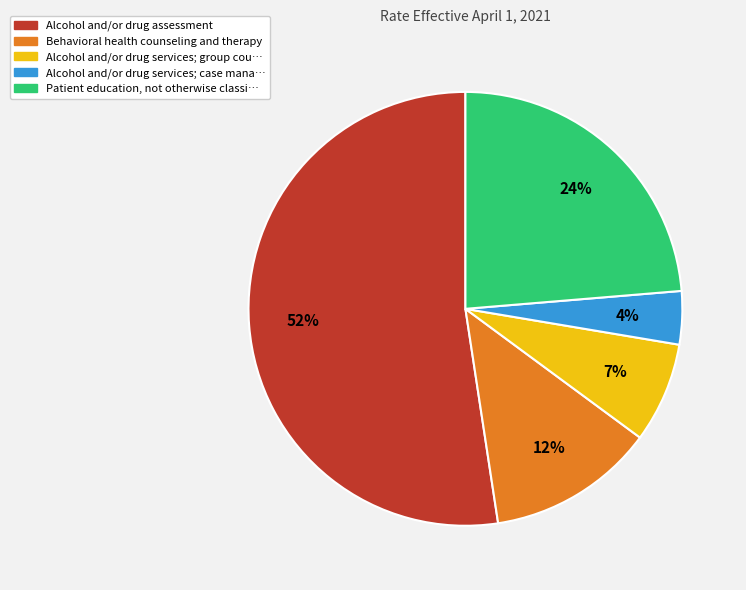

To the nearest percent, what is the difference between the largest and smallest slice percentages?

48%